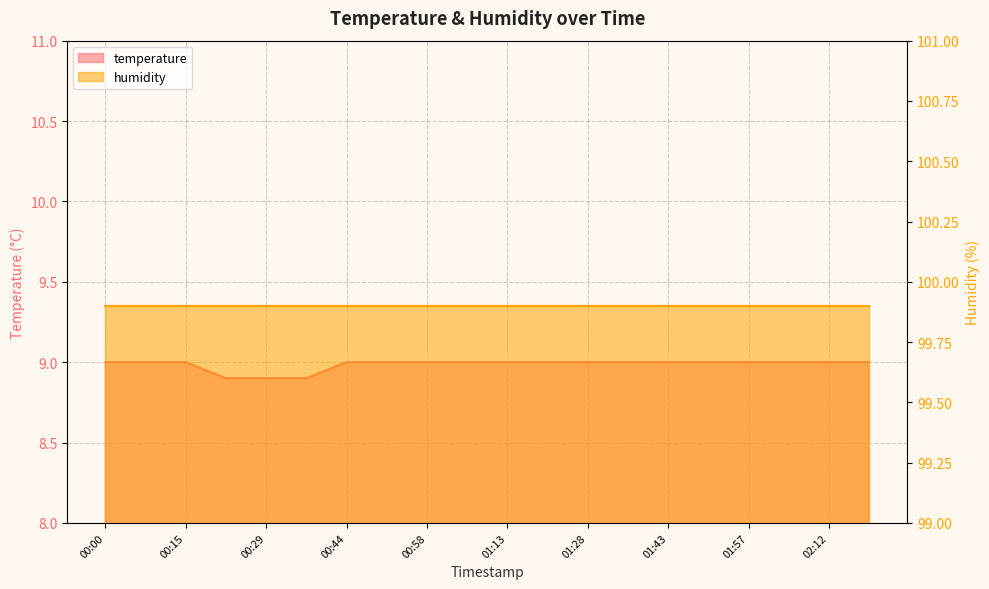

True or false: the data shows 2.8 at 00:22.

False